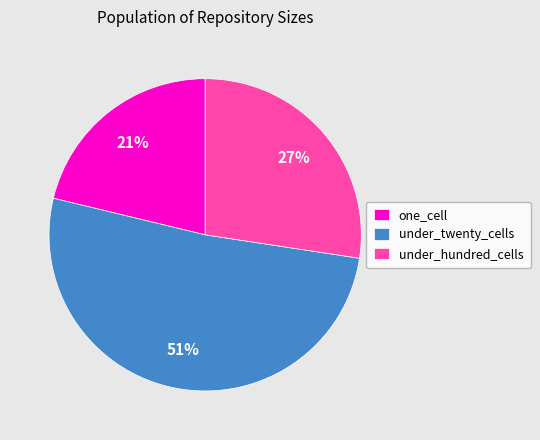

To the nearest percent, what is the difference between the largest and smallest slice percentages?

30%